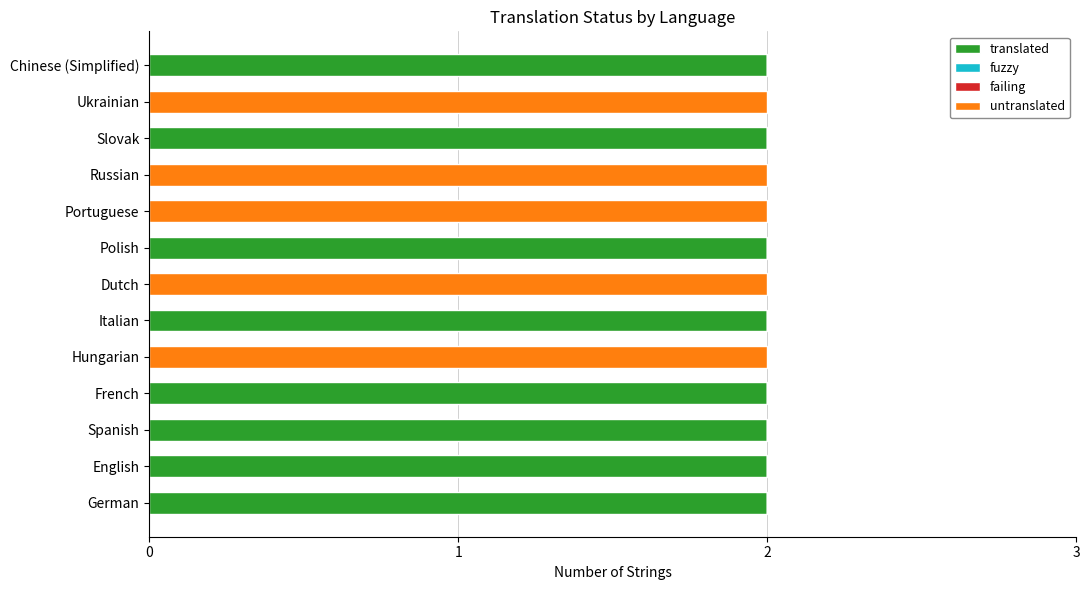

What is the sum of all translated values?

16